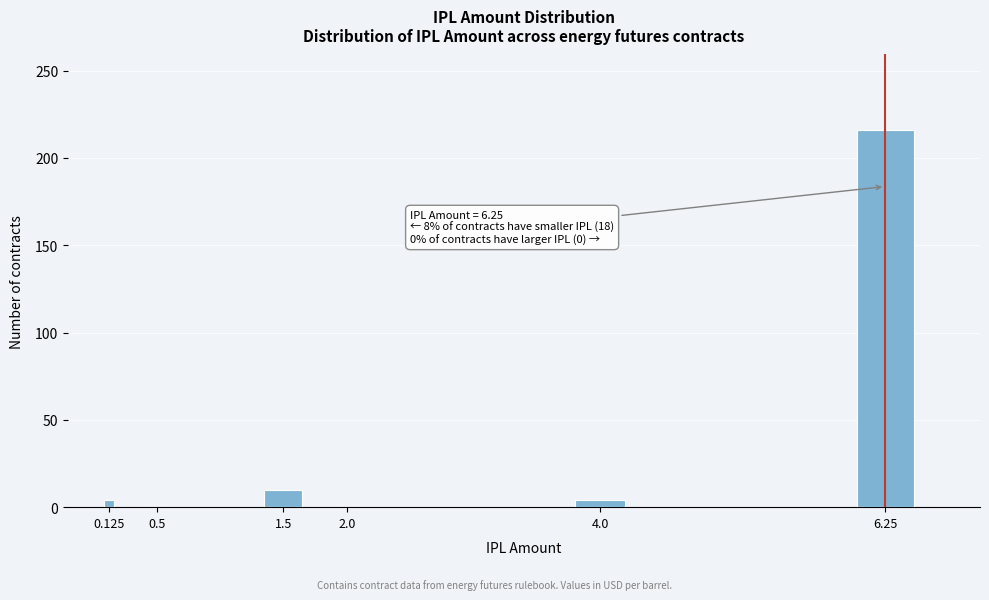

Reading left to right, transcribe all the data shown in this chart.

0.125=4	0.5=0	1.5=10	2.0=0	4.0=4	6.25=216